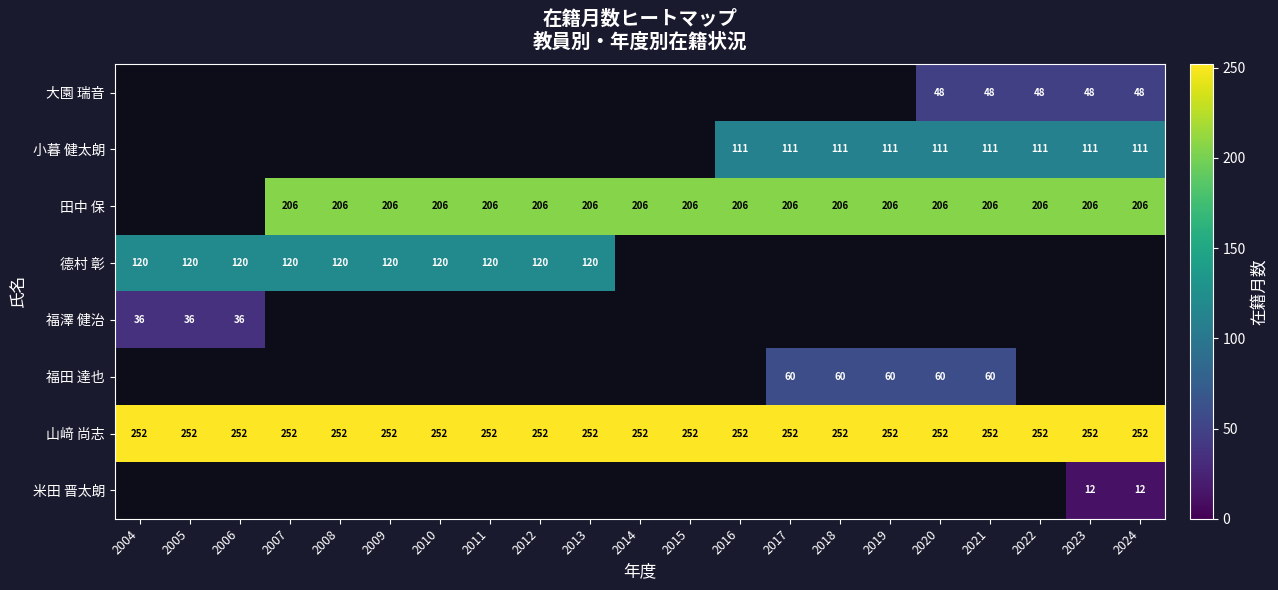

How many distinct data groups are displayed?

8